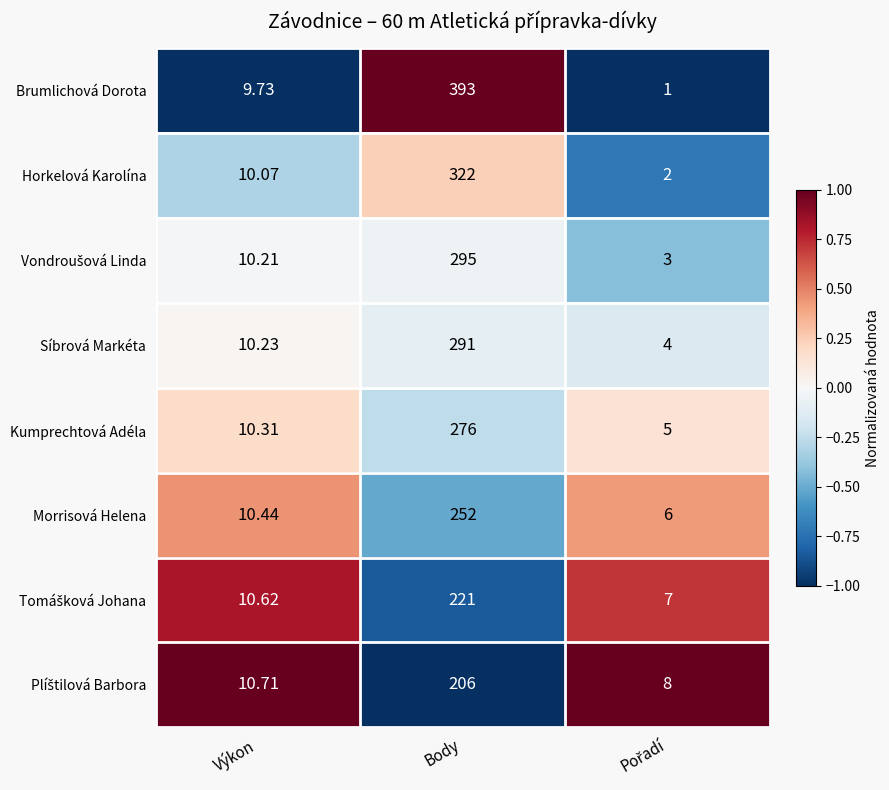

Which series has the widest spread of values?

Brumlichová Dorota